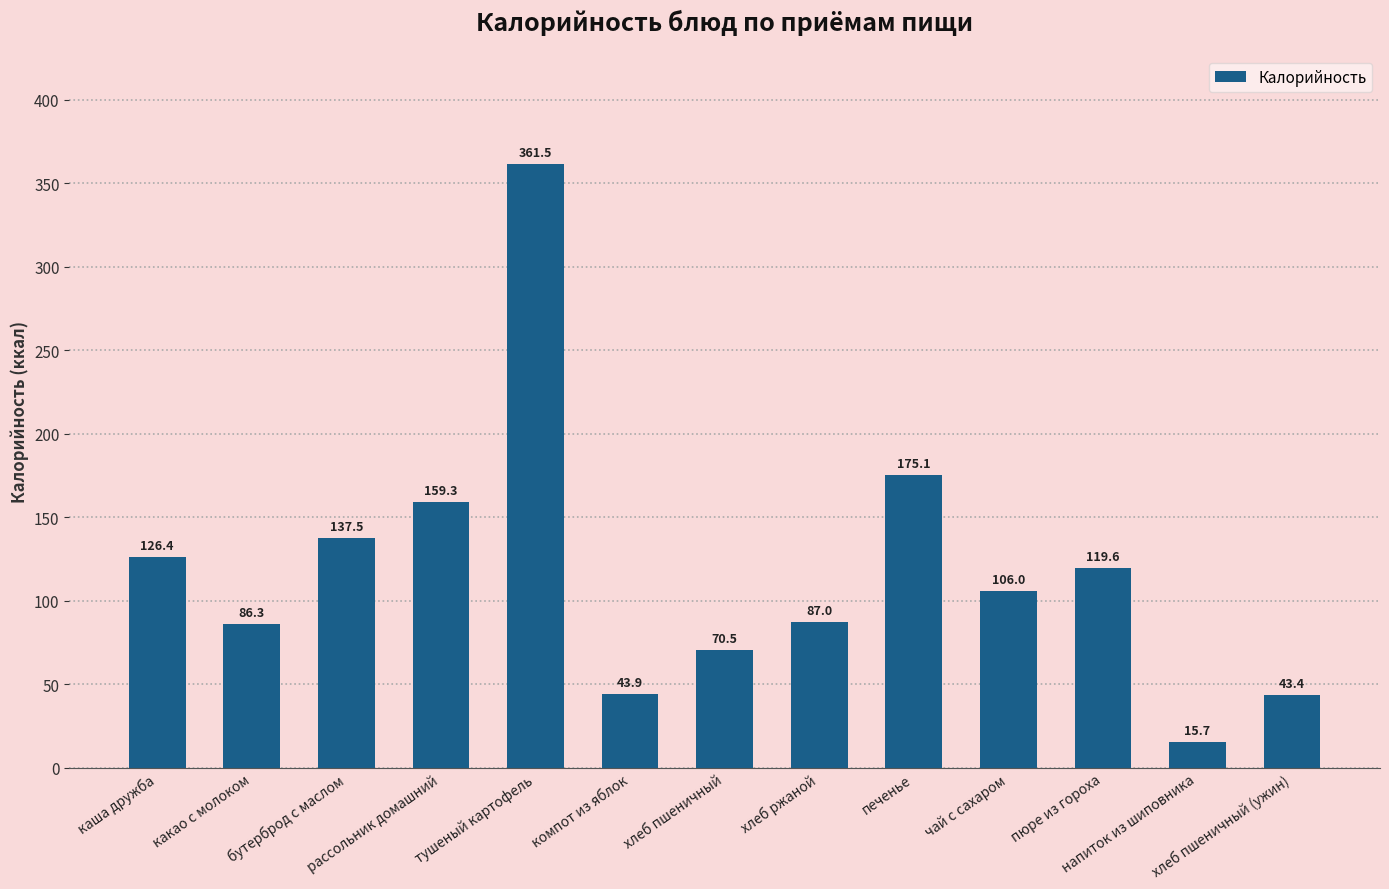

Approximately how many times larger is the value at хлеб ржаной compared to хлеб пшеничный (ужин)?

2.0